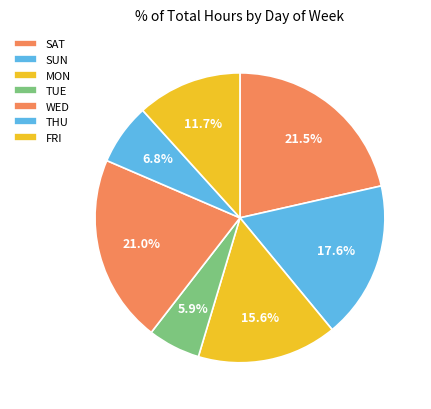

True or false: SUN accounts for 18% of the total.

True